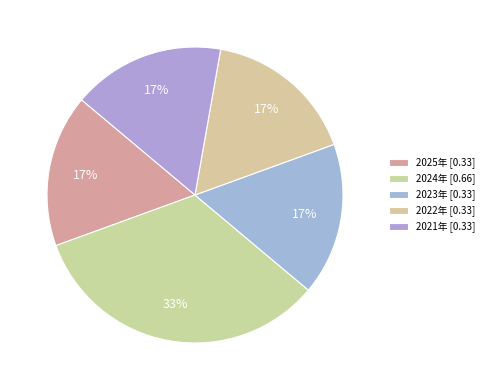

Count the number of slices in the pie.

5